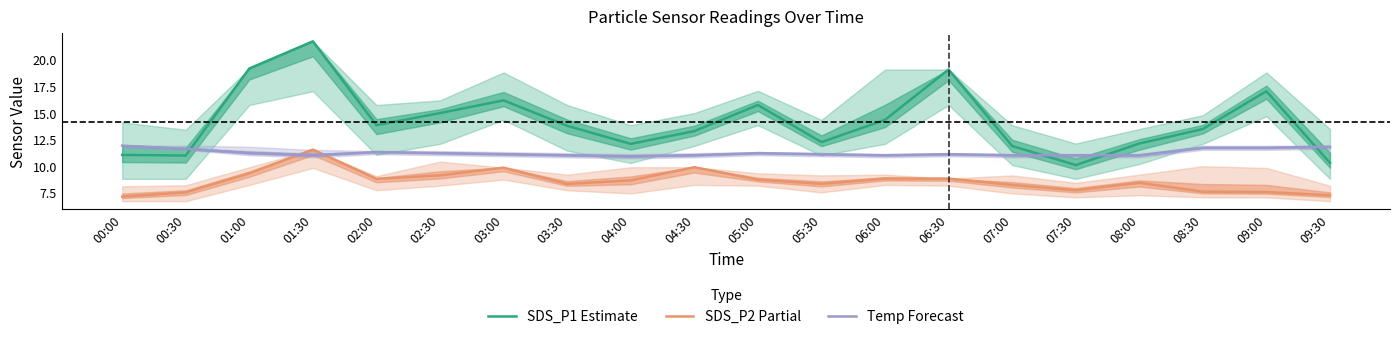

What is the label of the 16th point from the right?

02:00